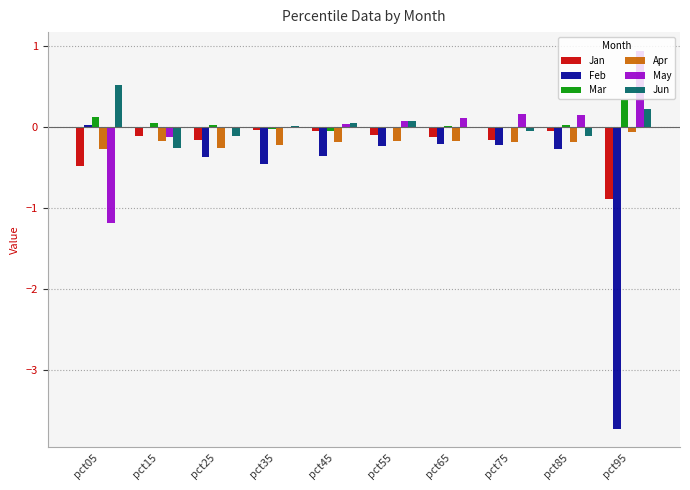

How many data points does each series have?

10